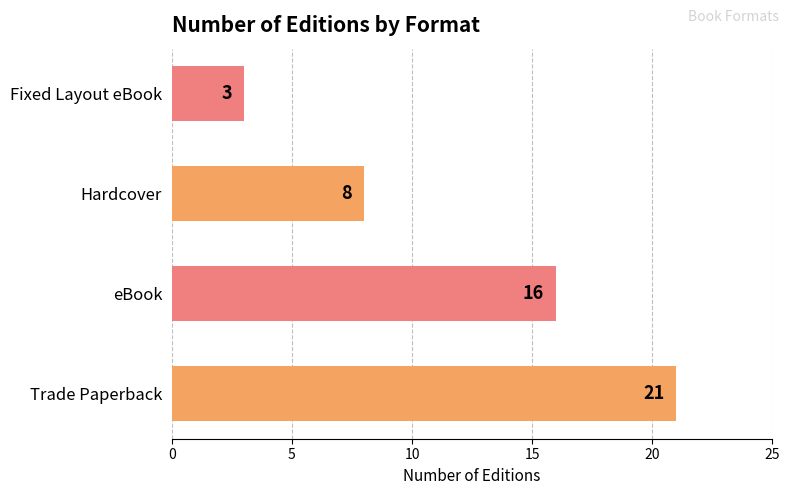

What is the average value?

12